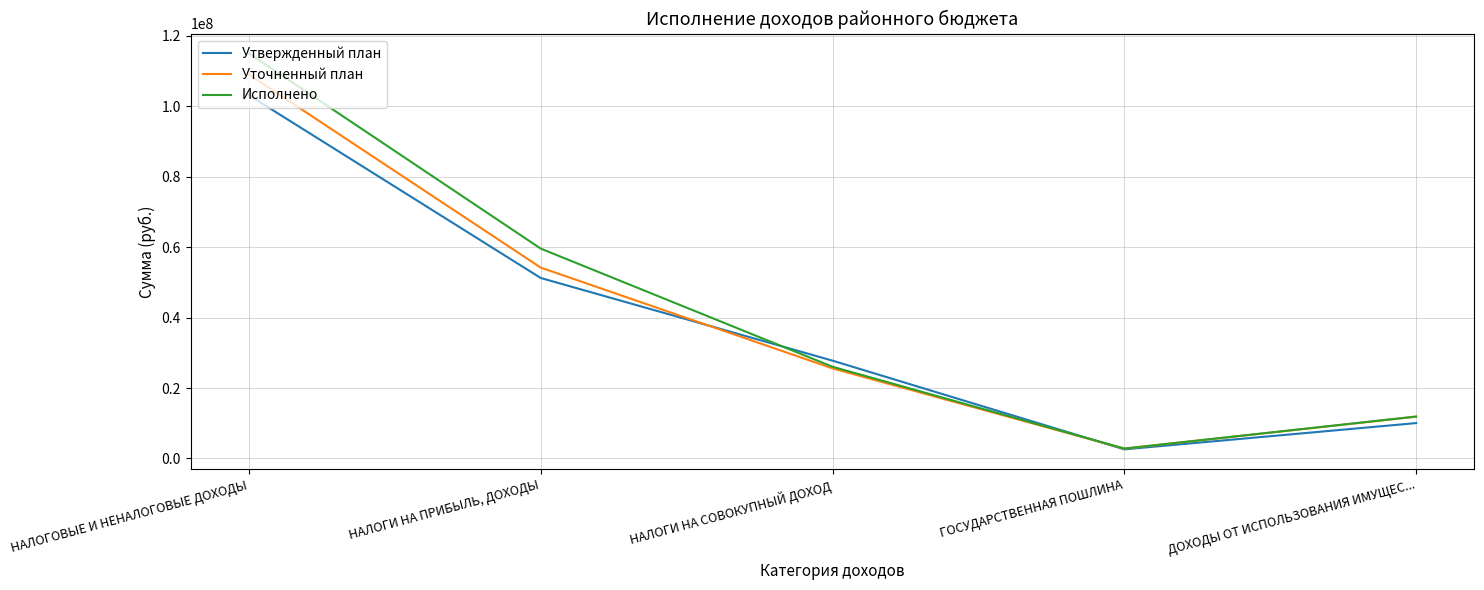

Which series has the largest range (max minus min)?

Исполнено